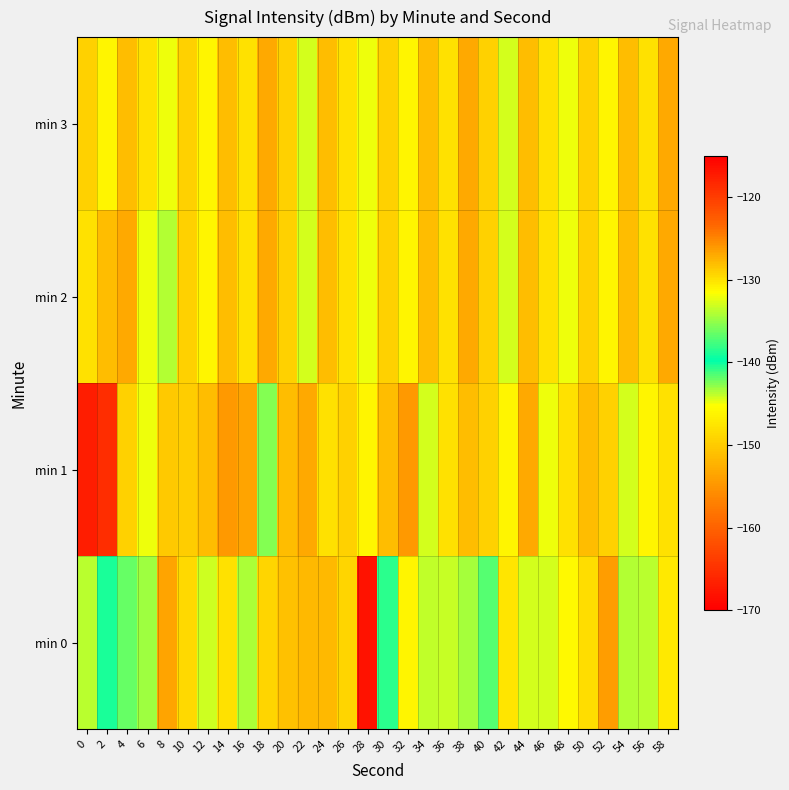

Reading right to left, list all the values displayed in this chart.

min 0: 58=-130.4	56=-133.7	54=-134.0	52=-126.3	50=-129.6	48=-131.2	46=-132.9	44=-132.9	42=-130.0	40=-137.1	38=-134.5	36=-133.3	34=-143.9	32=-131.0	30=-140.7	28=-116.6	26=-129.3	24=-127.7	22=-127.8	20=-128.2	18=-129.4	16=-134.3	14=-129.9	12=-133.2	10=-129.5	8=-126.7	6=-134.6	4=-141.9	2=-139.0	0=-133.7
min 1: 58=-130.0	56=-131.0	54=-133.0	52=-129.0	50=-128.0	48=-130.0	46=-132.0	44=-127.0	42=-131.0	40=-129.0	38=-128.0	36=-130.0	34=-133.0	32=-126.0	30=-128.0	28=-131.0	26=-129.0	24=-130.0	22=-127.0	20=-128.0	18=-135.6	16=-126.7	14=-126.0	12=-128.1	10=-128.9	8=-128.6	6=-132.1	4=-129.2	2=-118.8	0=-166.8
min 2: 58=-127.0	56=-130.0	54=-128.0	52=-131.0	50=-129.0	48=-132.0	46=-130.0	44=-128.0	42=-133.0	40=-129.0	38=-127.0	36=-130.0	34=-128.0	32=-131.0	30=-129.0	28=-132.0	26=-130.0	24=-128.0	22=-133.0	20=-129.0	18=-127.0	16=-130.0	14=-128.0	12=-131.0	10=-129.0	8=-134.0	6=-132.0	4=-127.0	2=-128.0	0=-130.0
min 3: 58=-127.0	56=-130.0	54=-128.0	52=-131.0	50=-129.0	48=-132.0	46=-130.0	44=-128.0	42=-133.0	40=-129.0	38=-127.0	36=-130.0	34=-128.0	32=-131.0	30=-129.0	28=-132.0	26=-130.0	24=-128.0	22=-133.0	20=-129.0	18=-127.0	16=-130.0	14=-128.0	12=-131.0	10=-129.0	8=-132.0	6=-130.0	4=-128.0	2=-131.0	0=-129.0